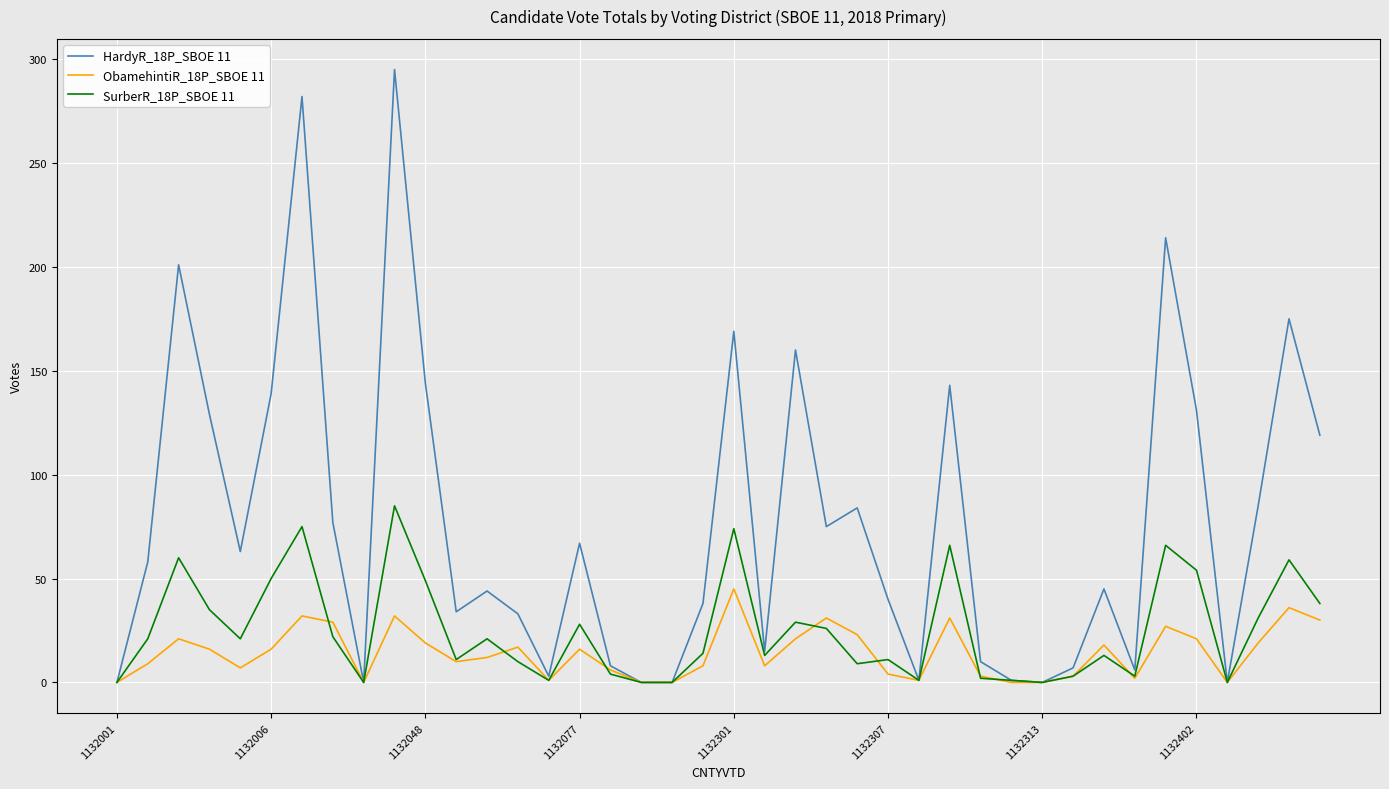

Which series has the largest total across all categories?

HardyR_18P_SBOE 11